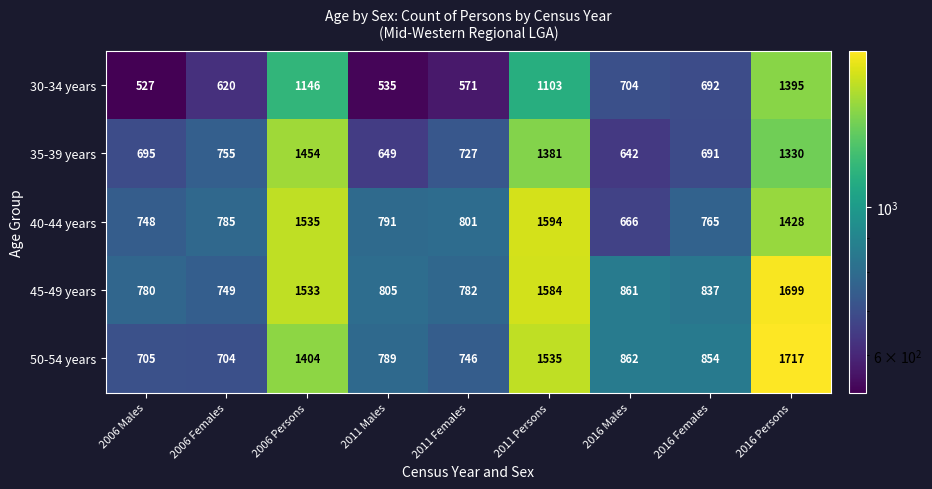

Is it true that 40-44 years equals 1535 at 2006 Persons?

True